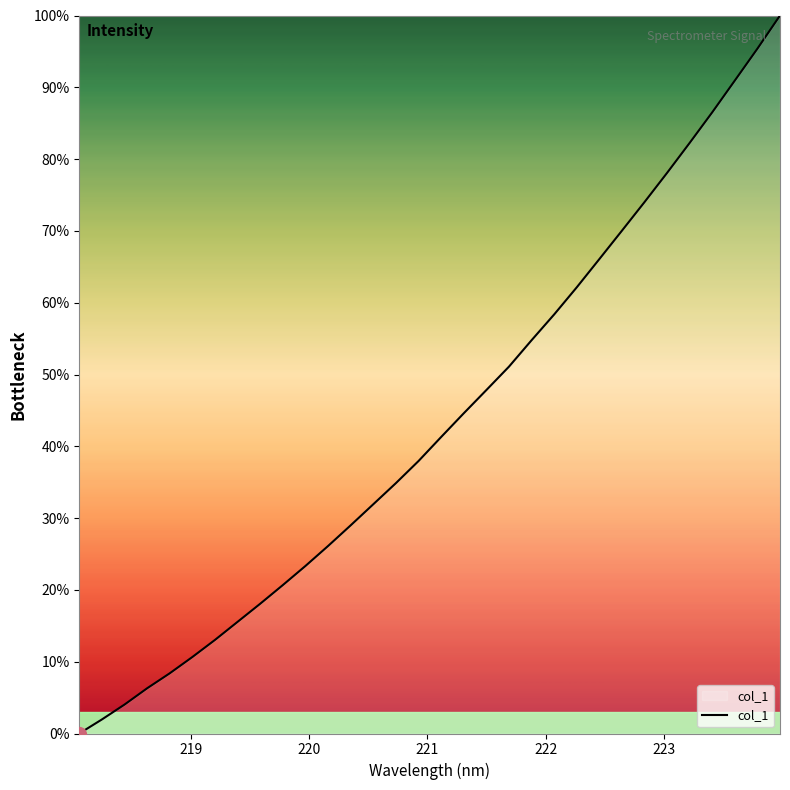

What is the difference between the maximum and minimum values?

100.0